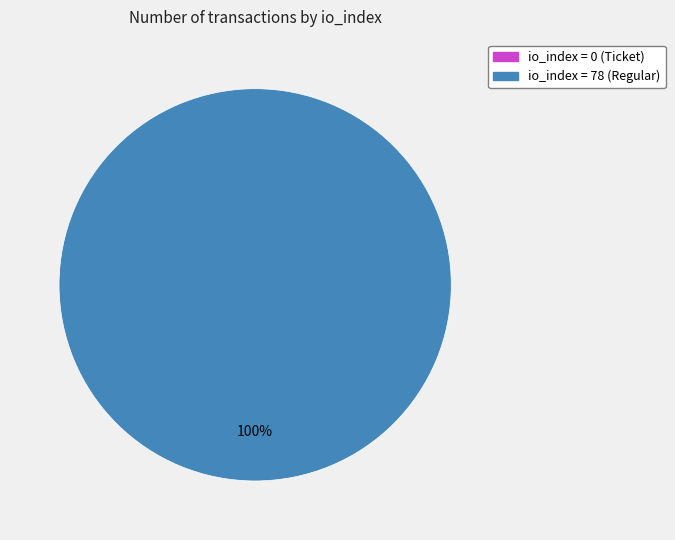

Between io_index=0 (Ticket) and io_index=78 (Regular), which is larger?

io_index=78 (Regular)